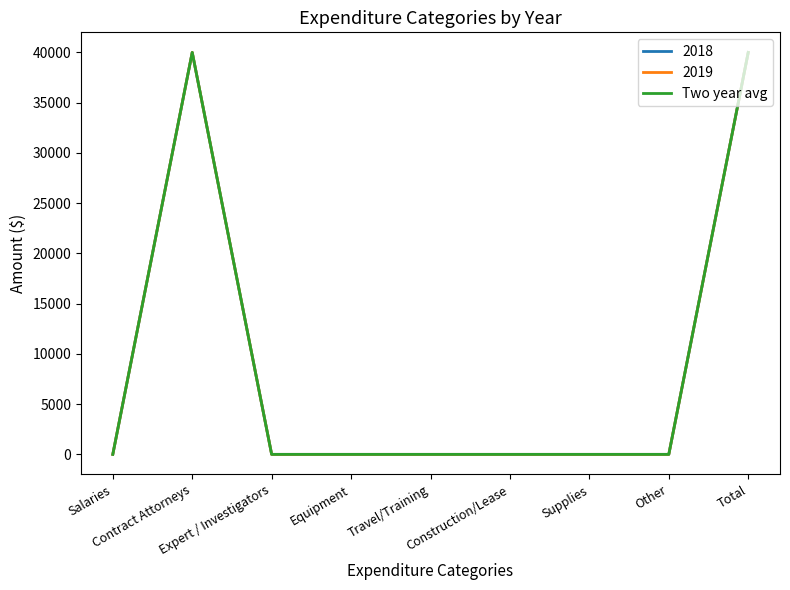

Does the chart have visible grid lines?

No